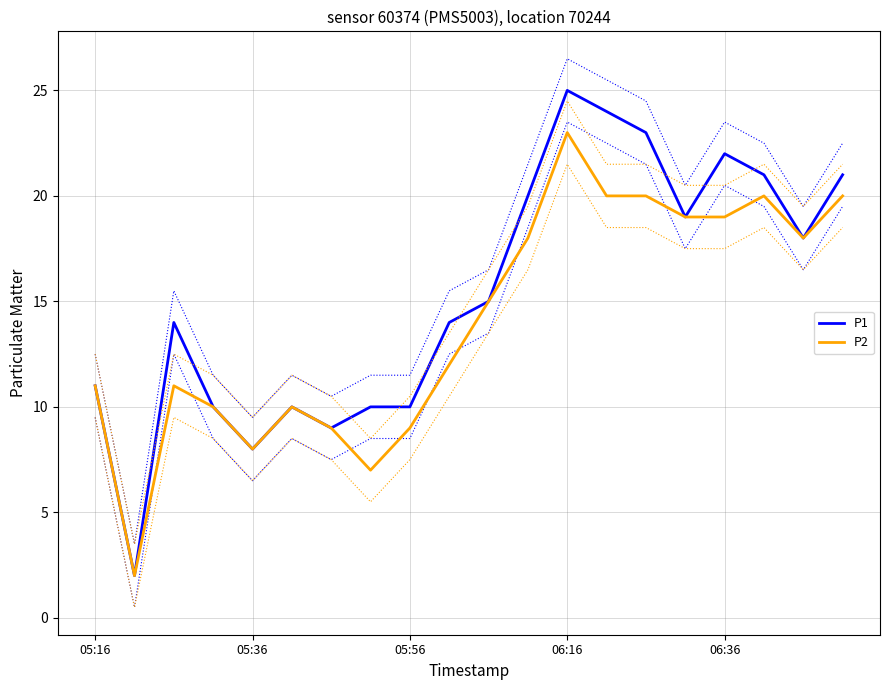

What is the minimum value for P1?

2